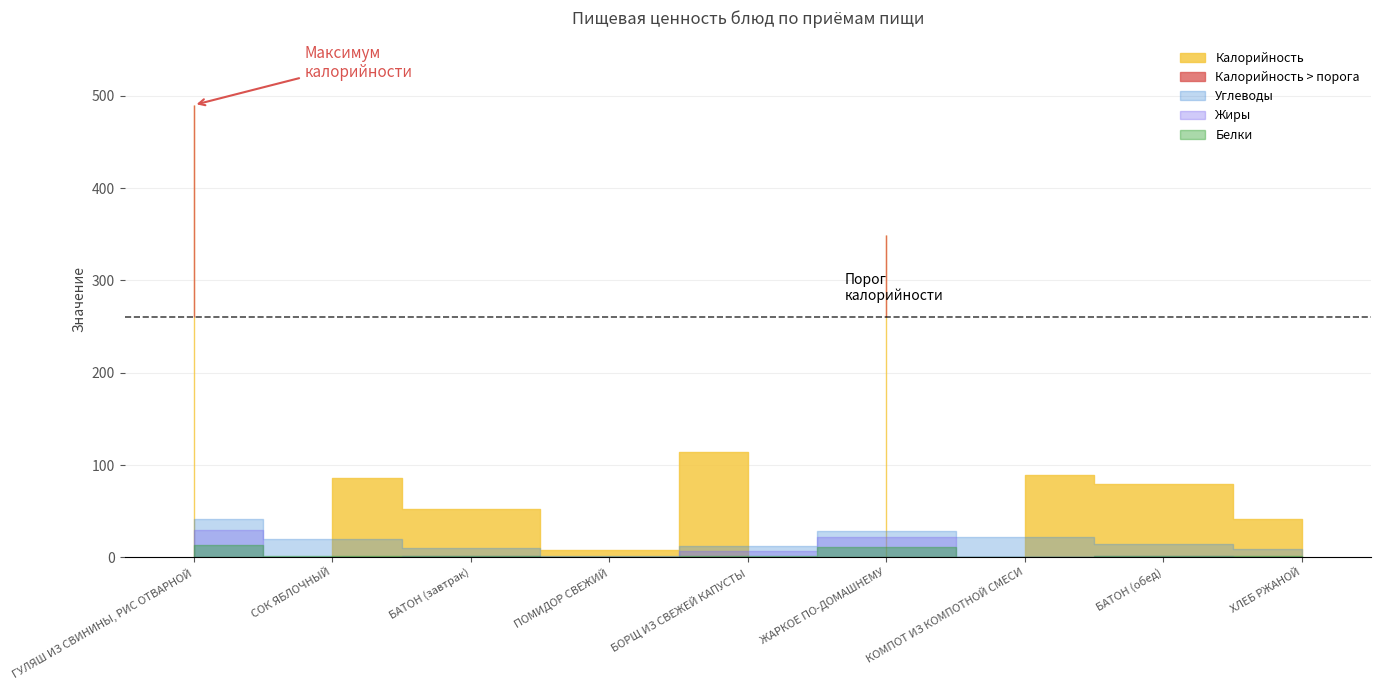

What is the difference between the maximum and minimum values in the Калорийность series?

482